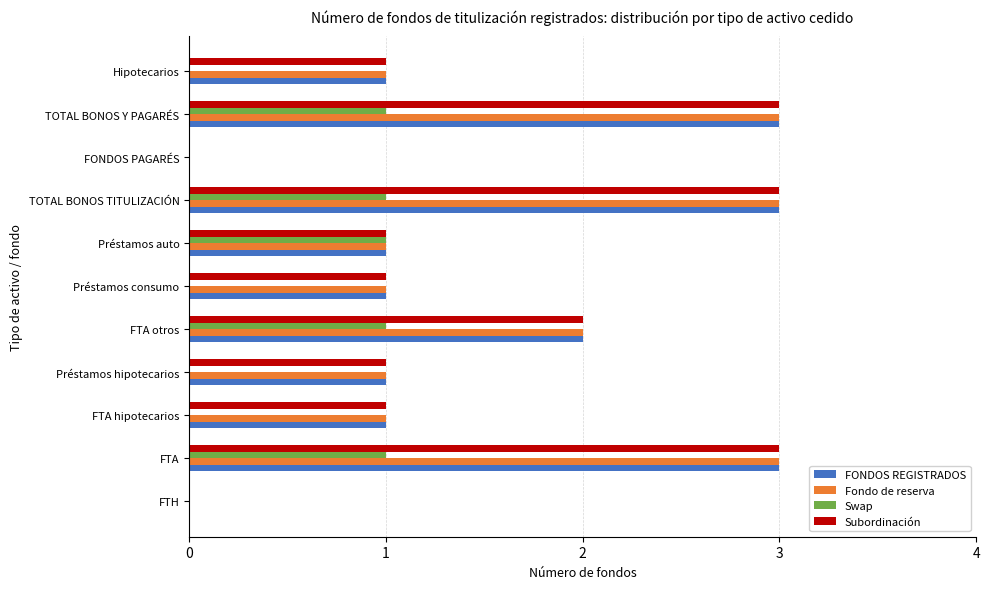

Read the Fondo de reserva value at TOTAL BONOS Y PAGARÉS.

3